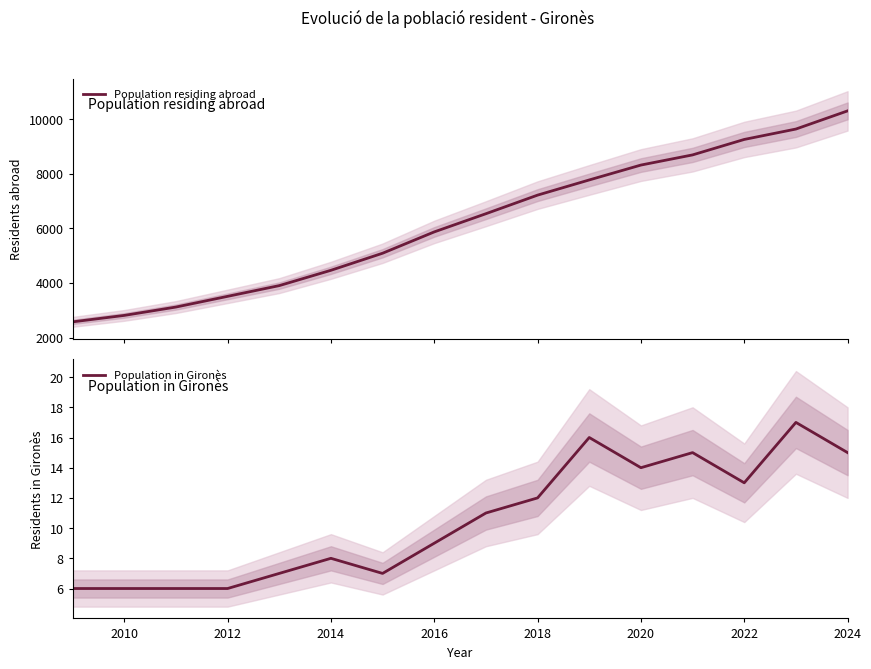

What is the difference between the maximum and second lowest values in the Population residing abroad series?

7490